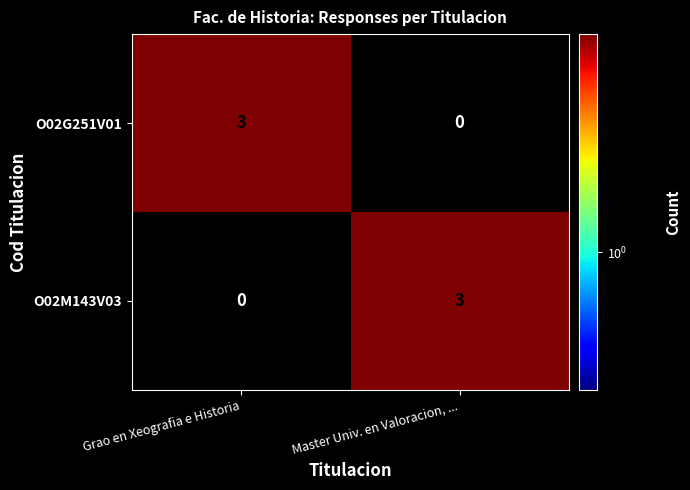

What is the difference between the highest and lowest values at Master Univ. en Valoracion, ...?

3